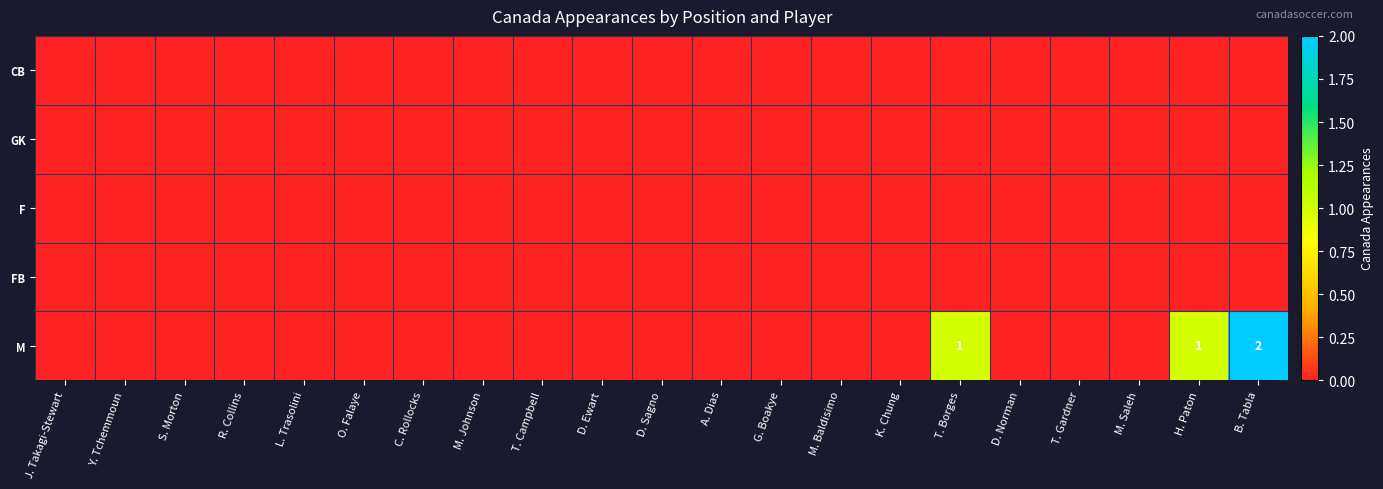

Is it true that M equals 0 at D. Sagno?

True